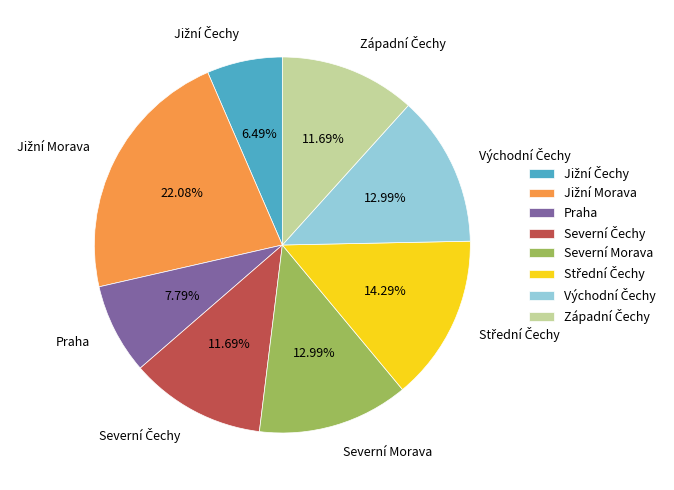

Is there a majority slice in this chart?

No